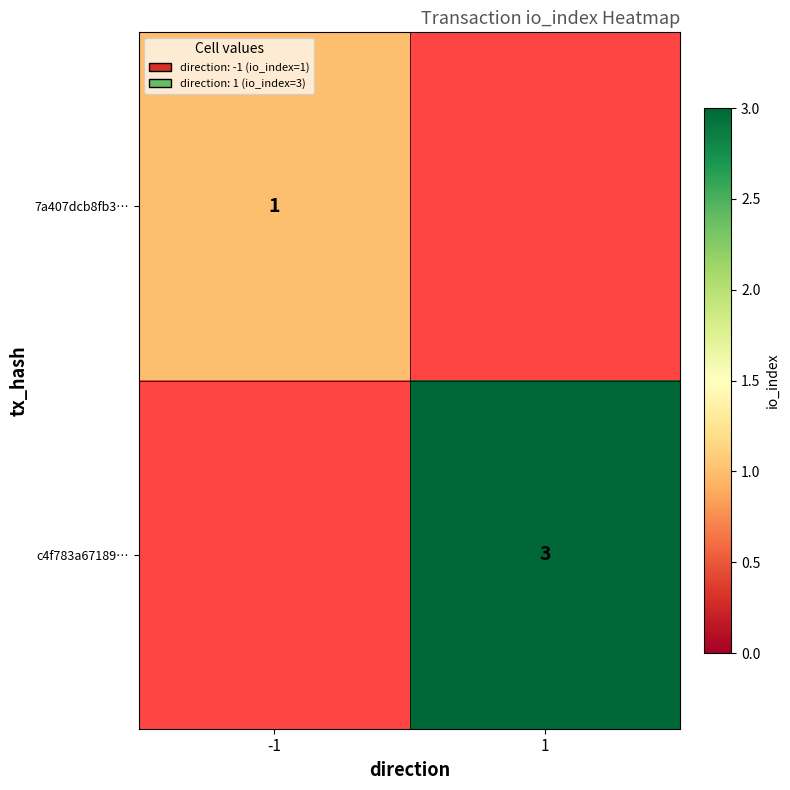

The c4f783a67189… series shows 3 at 1. True or false?

True